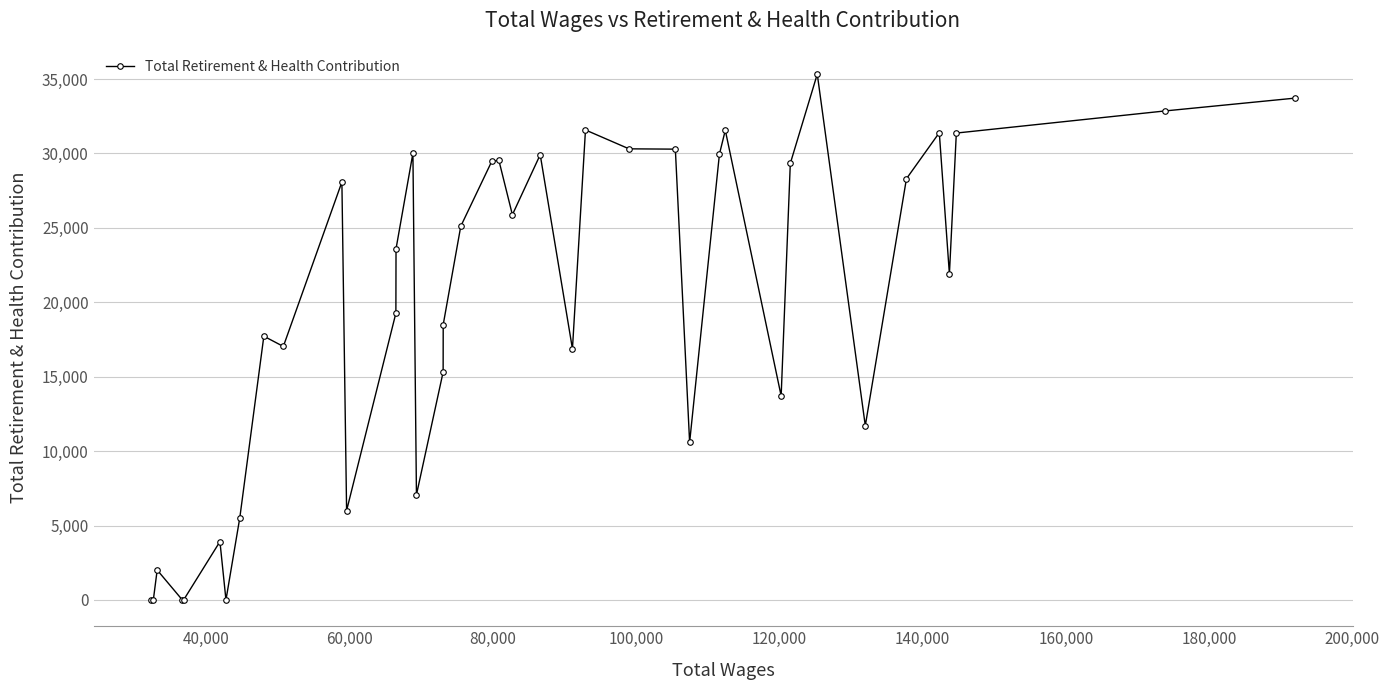

What is the sum of all values?

784779